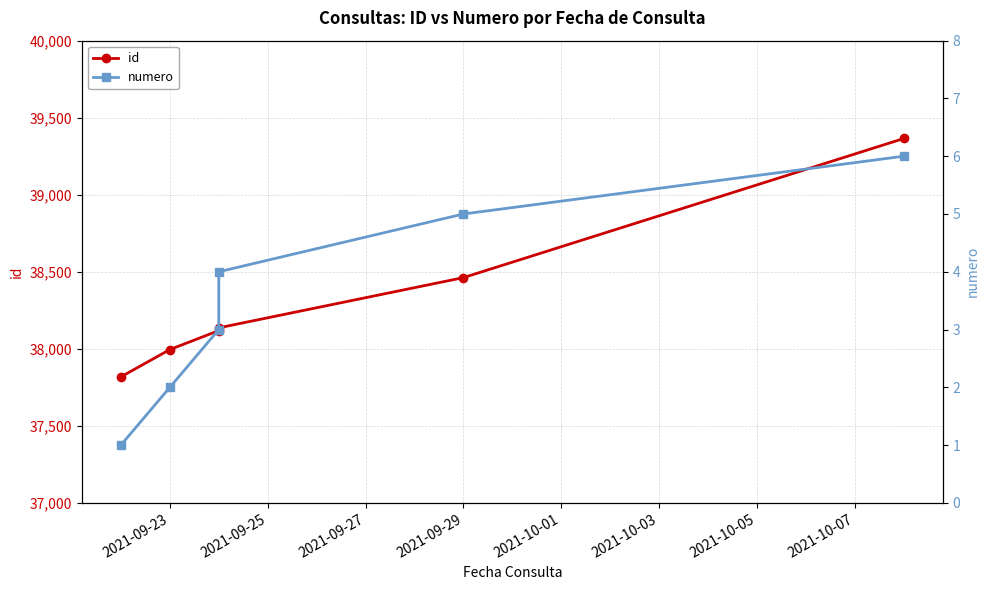

Is the value of numero at 2021-09-27 greater than the value of id at 2021-09-25?

No